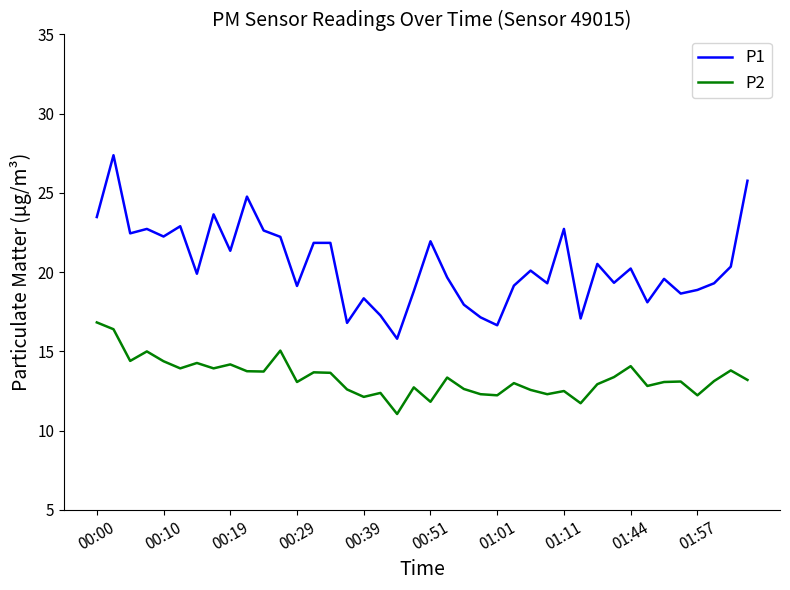

Rank the series by their average value, from lowest to highest.

P2, P1